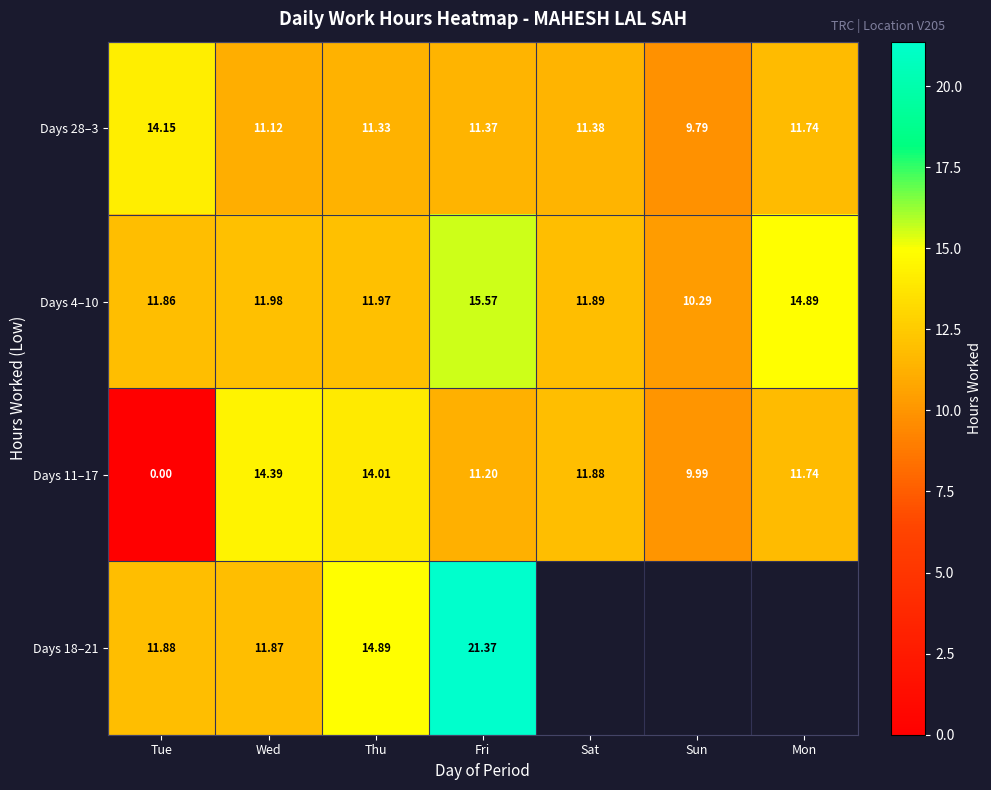

Where does the Days 11–17 series first go above 11?

Wed